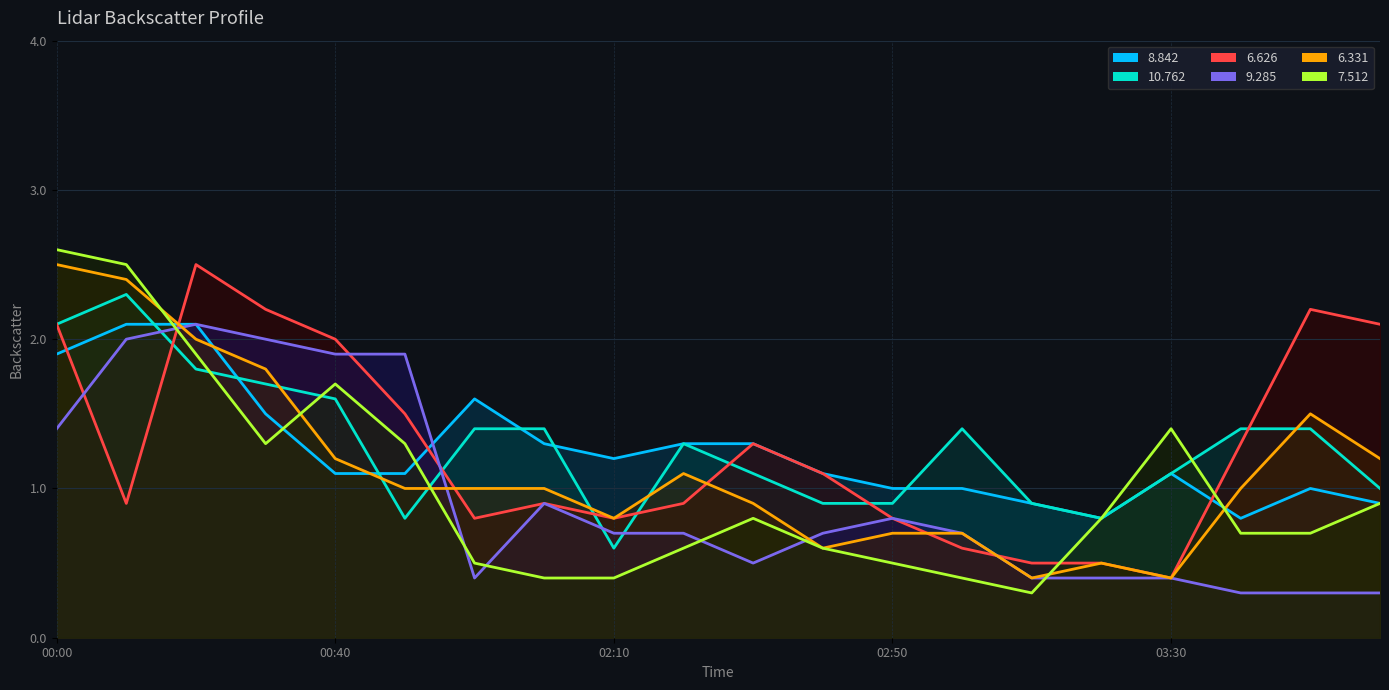

What is the label of the 9th point from the right?

2013/03/24 02:40